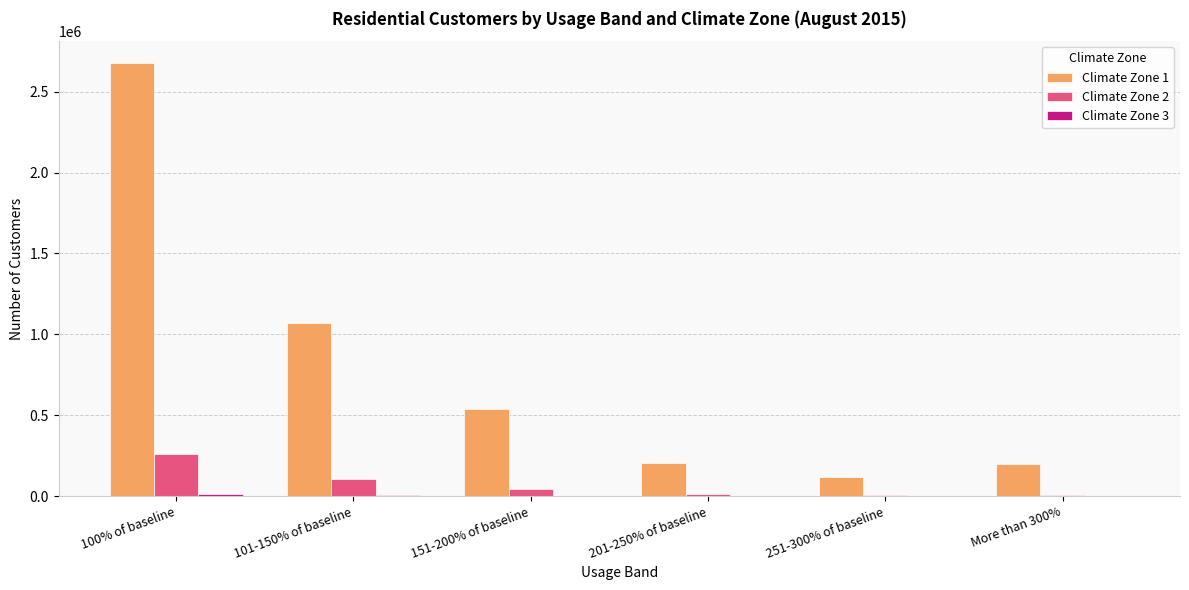

What is the average value of the Climate Zone 1 series?

801593